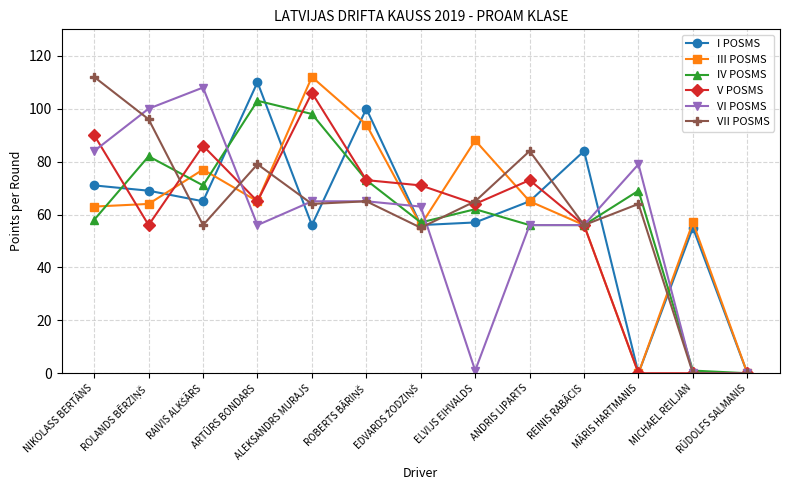

What is the average value of the I POSMS series?

61